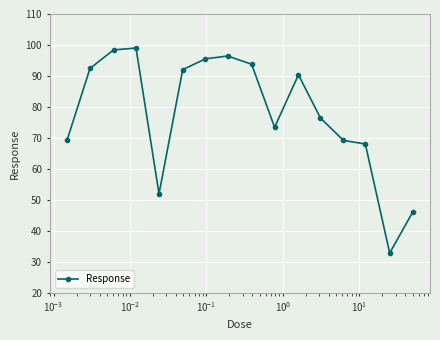

How many interior local peaks (higher than both neighbors) does the data have?

3